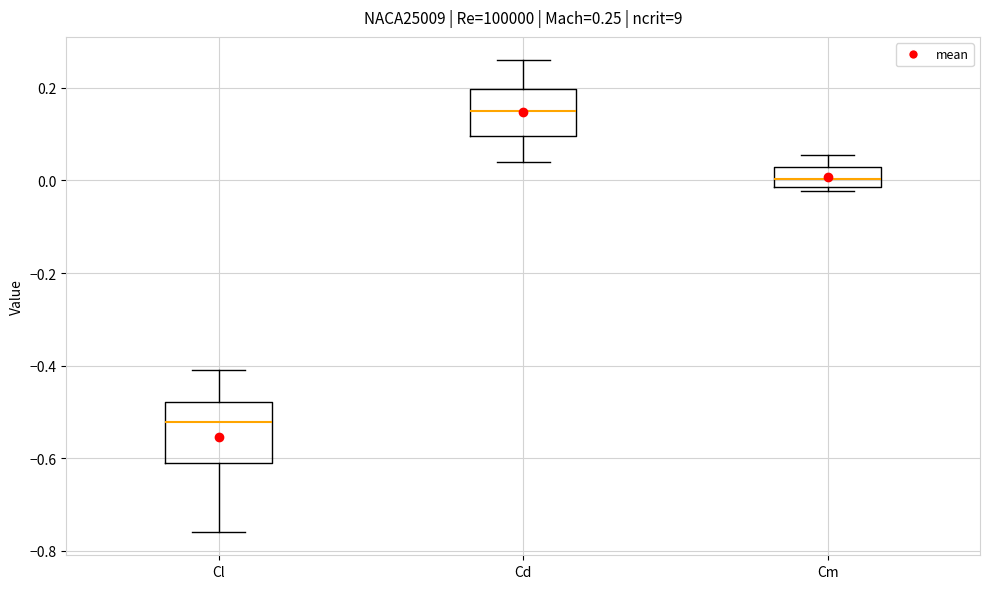

Comparing the boxes themselves (not the whiskers), which one is the tallest?

Cl